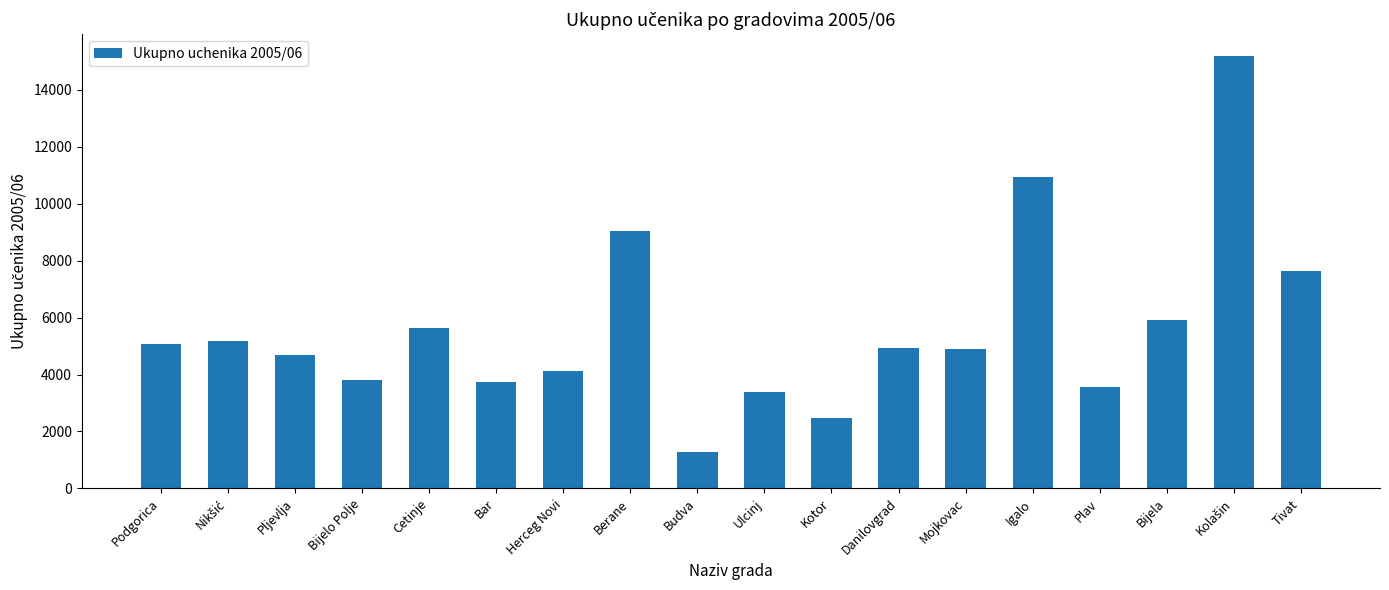

What is the smallest value displayed?

1294